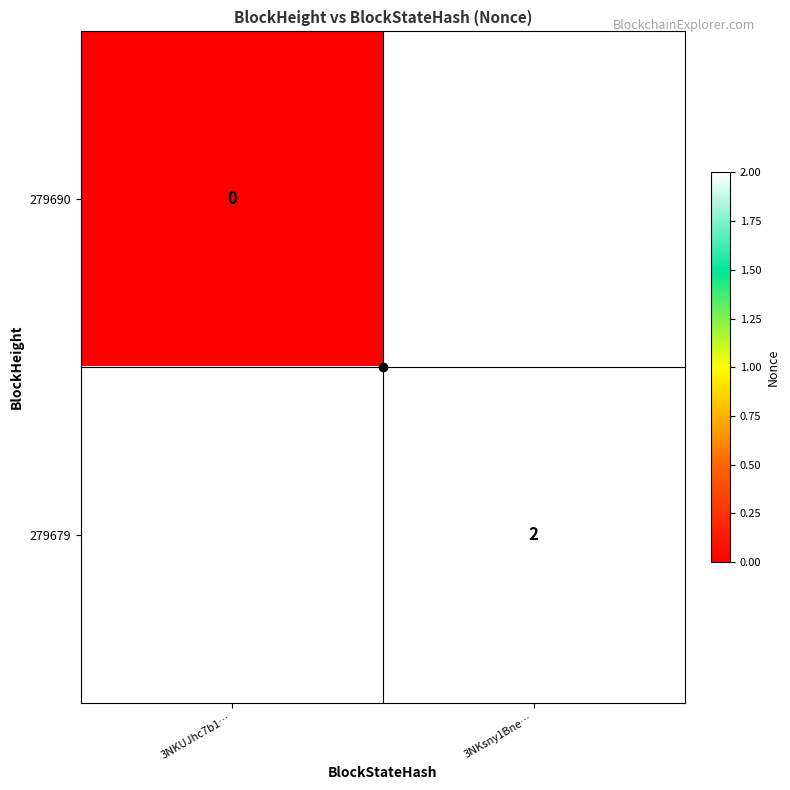

How many distinct data groups are displayed?

2